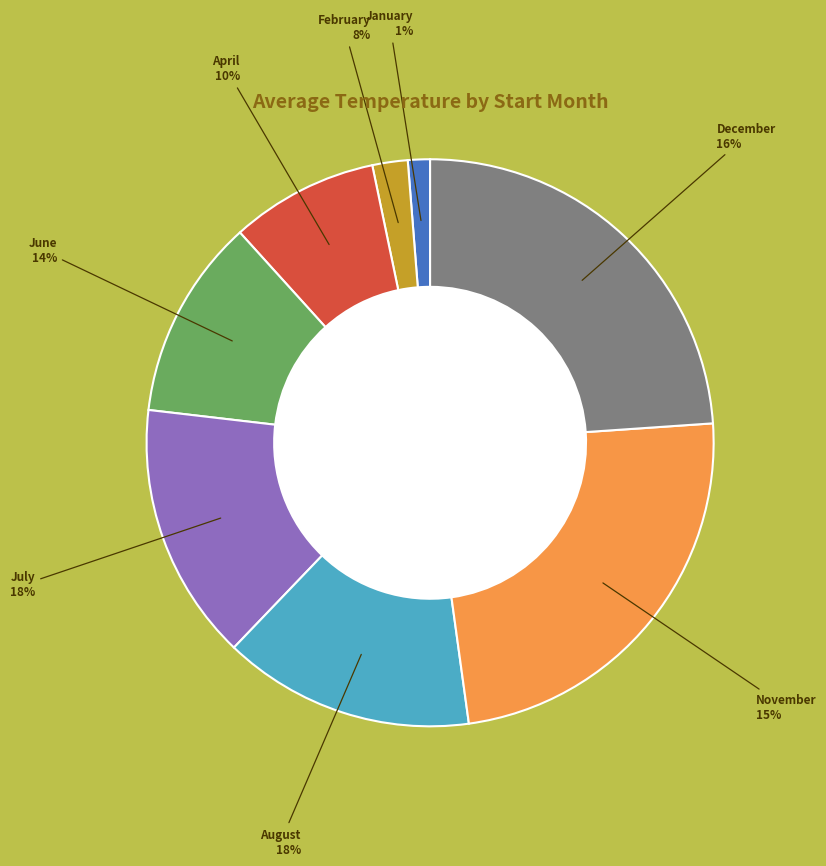

To the nearest percent, what is the combined percentage of 12 and 11?

48%